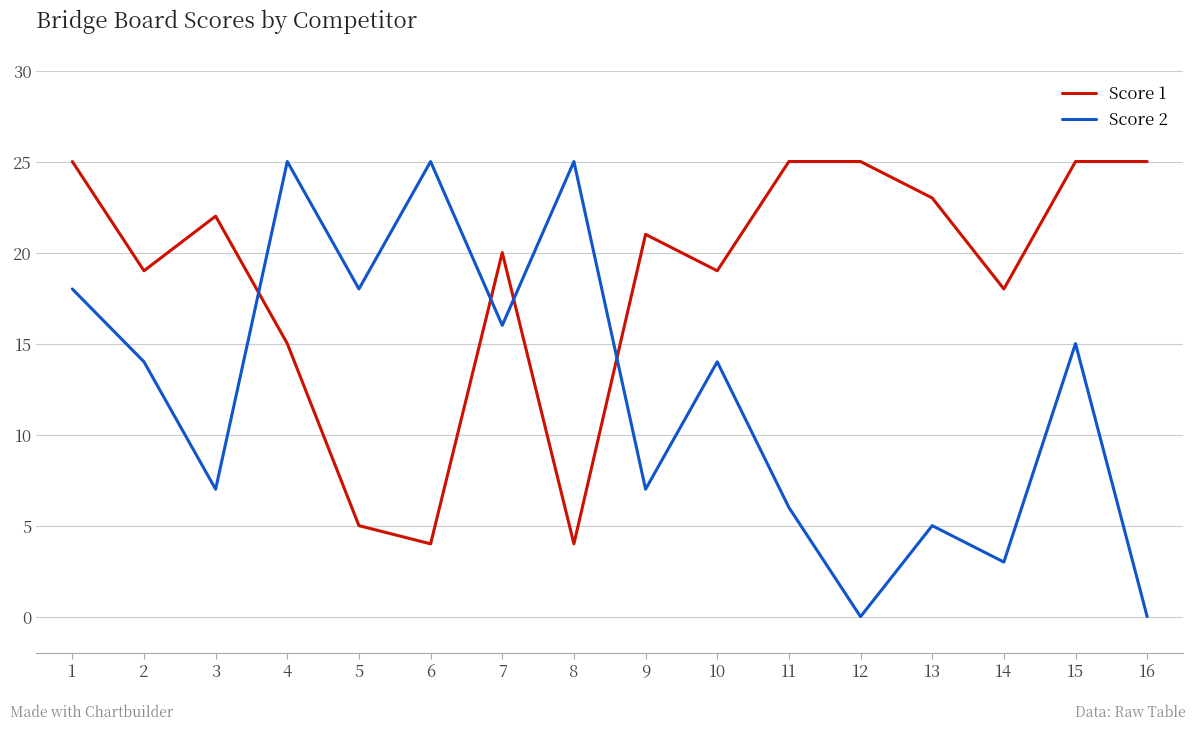

In Score 2, how many points are higher than both neighbors (excluding endpoints)?

6